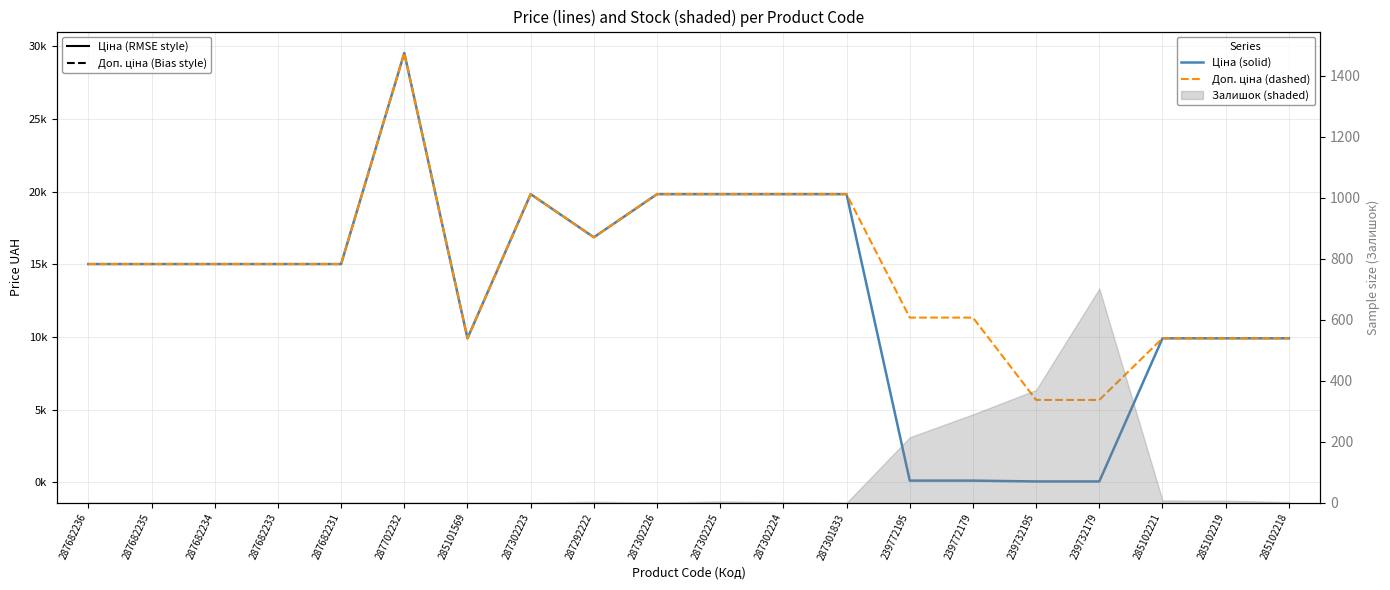

True or false: Ціна (solid) has more than 1 interior local peaks.

True